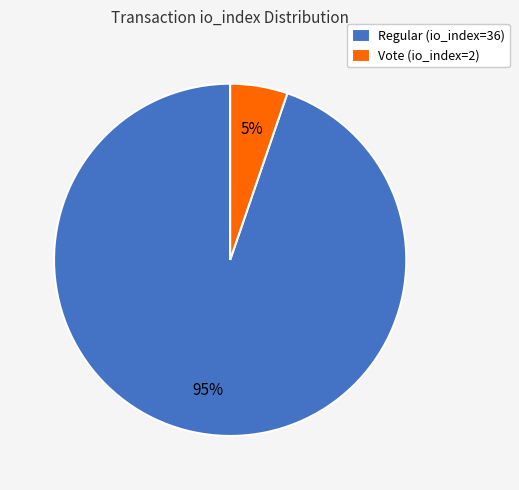

What is the smallest slice in the pie chart?

Vote (io_index=2)